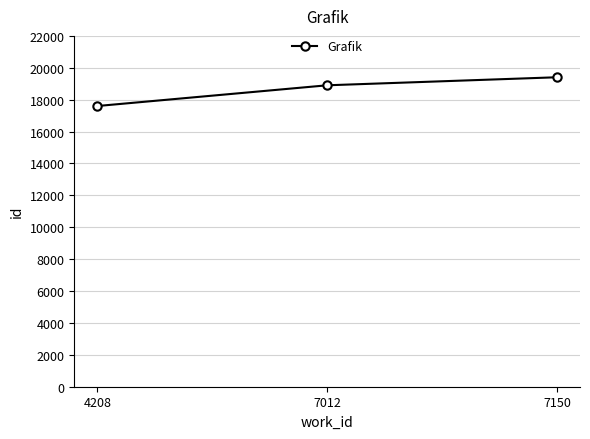

Reading left to right, what are all the values shown in this chart?

17602	18902	19406